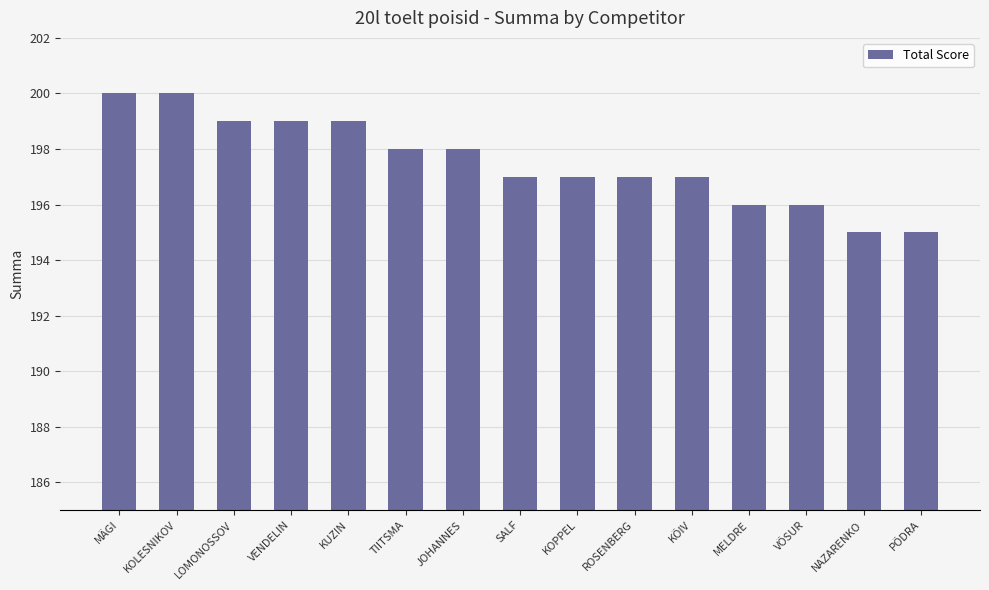

What is the greatest value displayed?

200